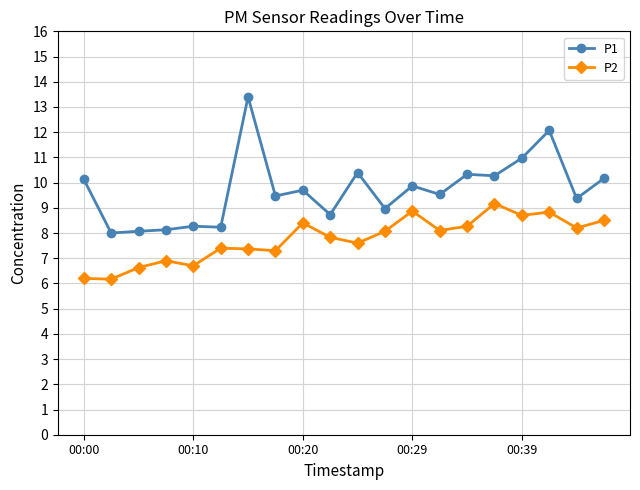

True or false: P2 and P1 intersect in this chart.

False